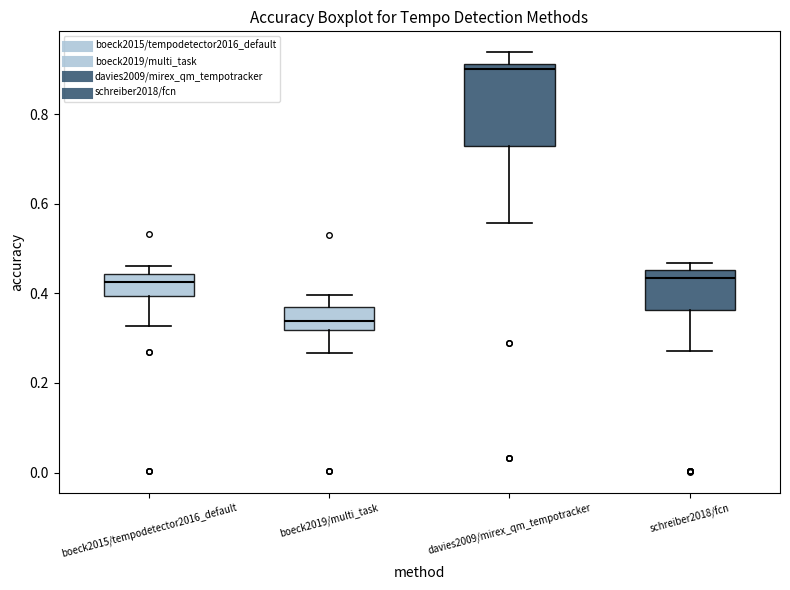

Which box is the tallest, from its lower edge to its upper edge?

davies2009/mirex_qm_tempotracker